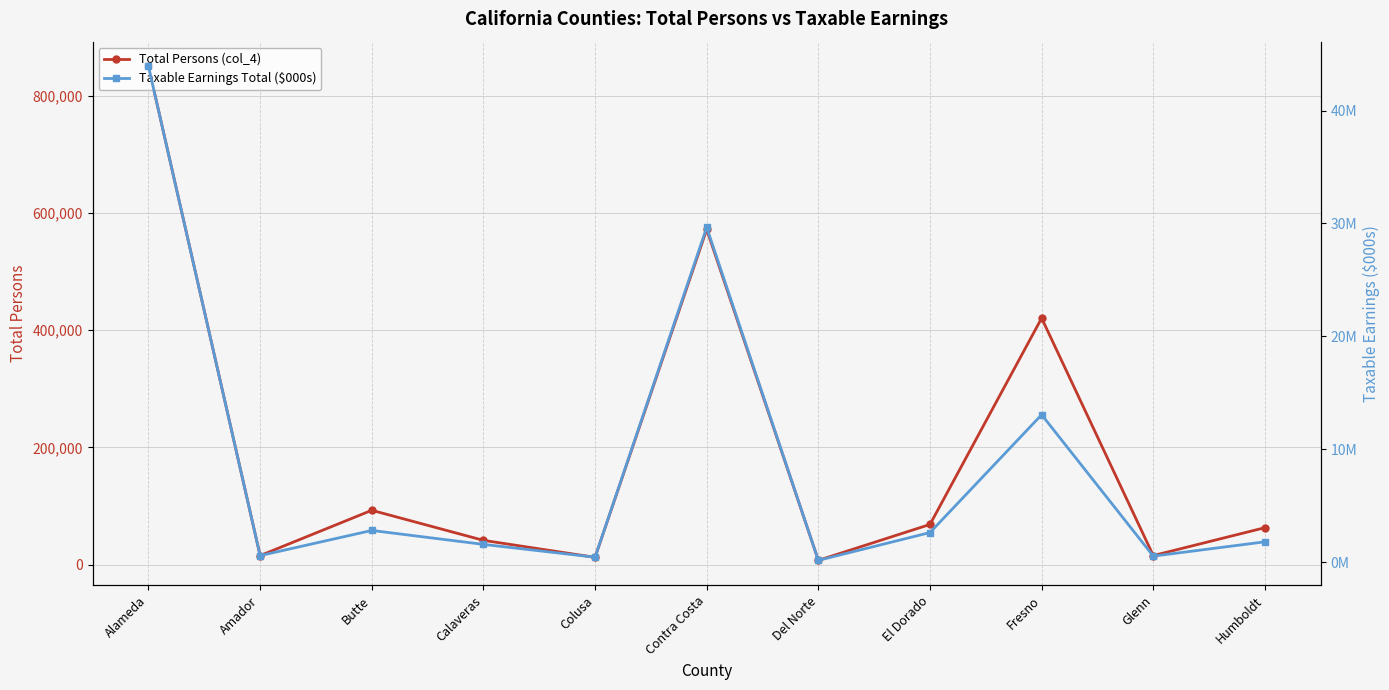

What is the greatest value displayed?

43912378